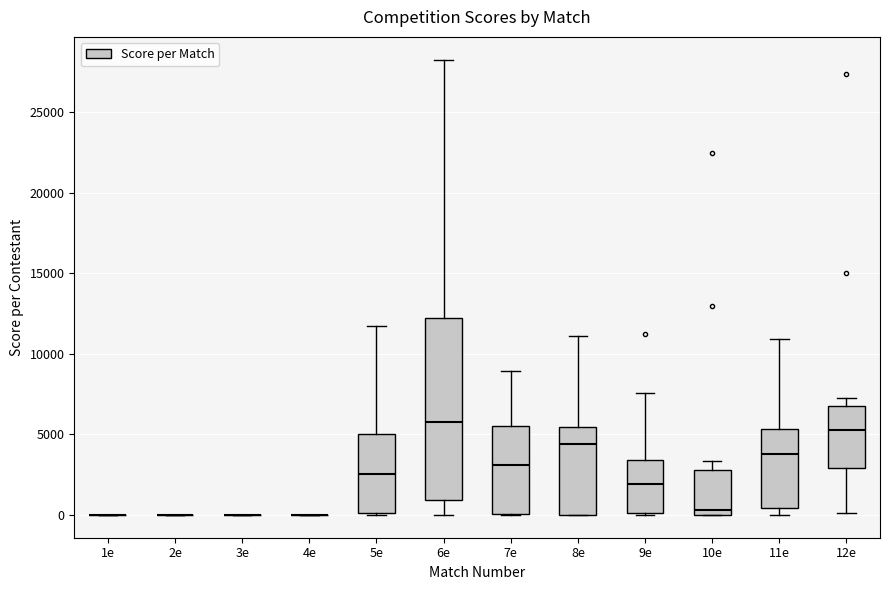

Comparing the boxes themselves (not the whiskers), which one is the tallest?

6e